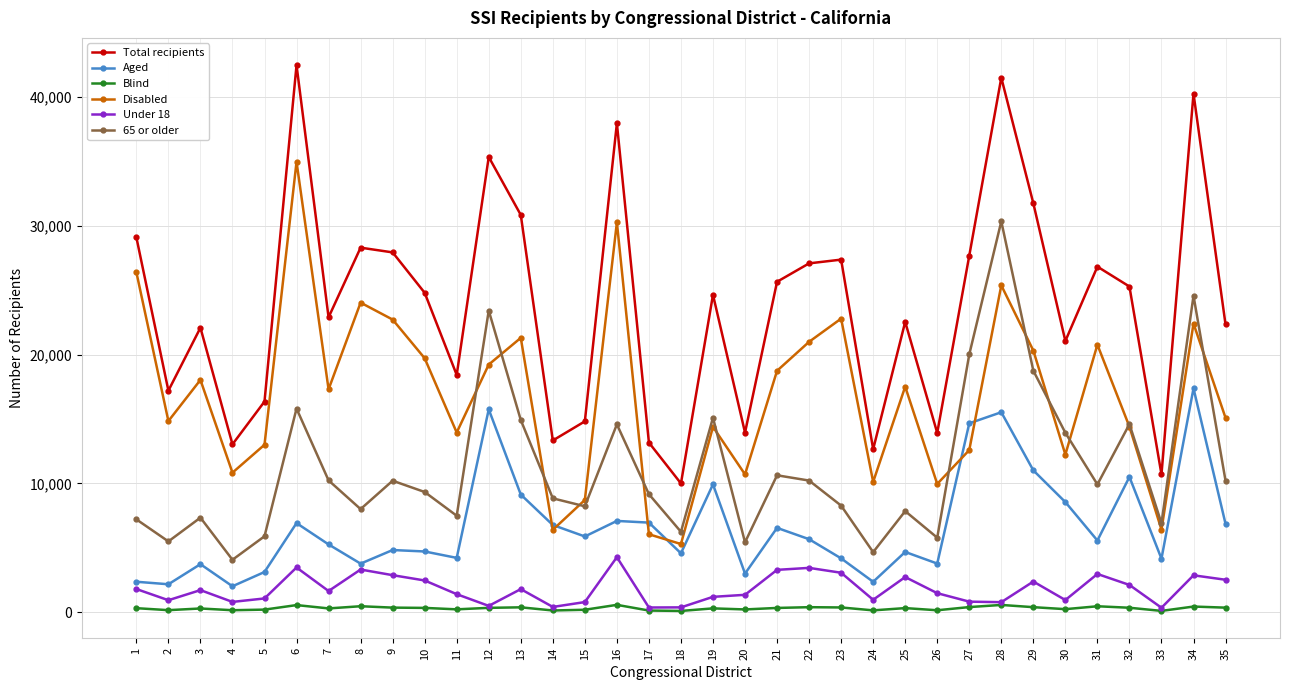

How many interior local valleys does the Total recipients series have?

11